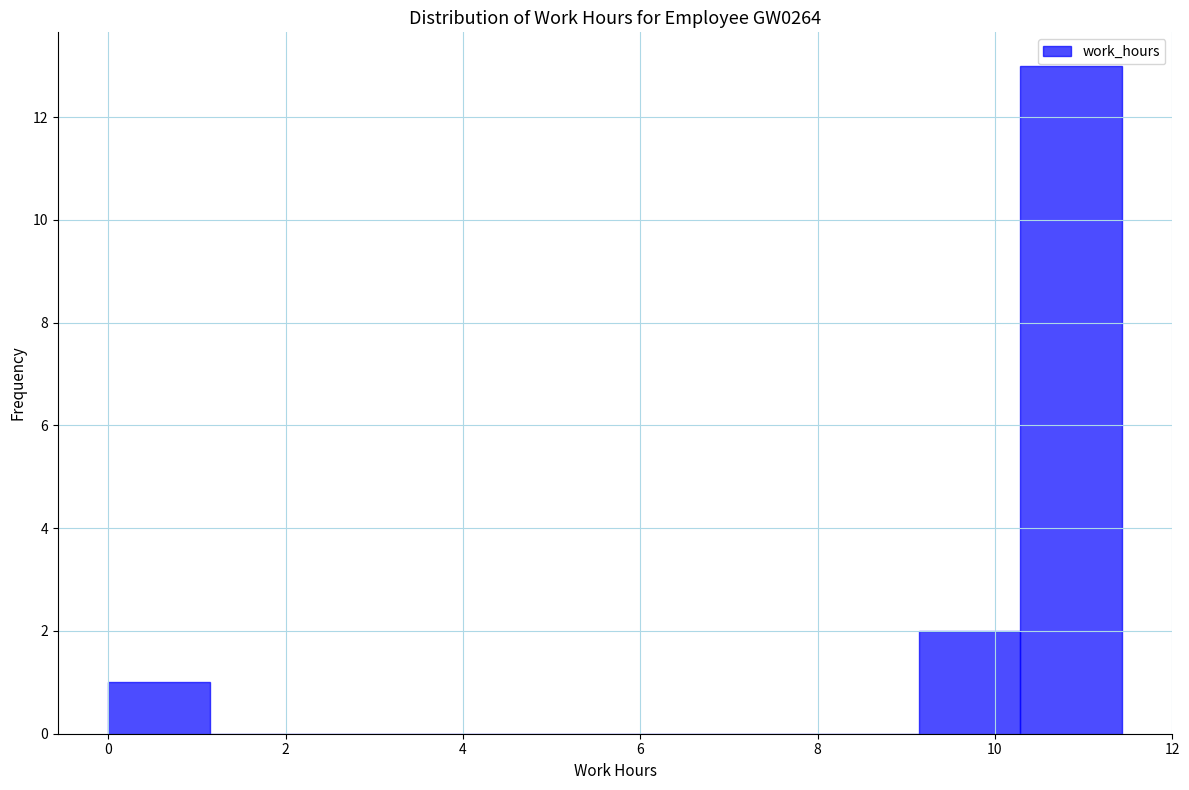

Which range on the x-axis has the tallest bar?

10.2 to 11.4